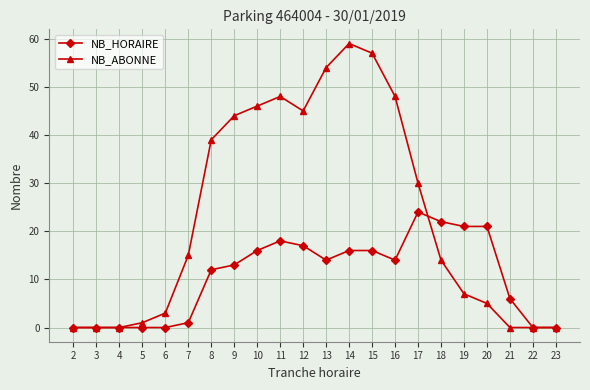

At which label does NB_HORAIRE first exceed 14?

10